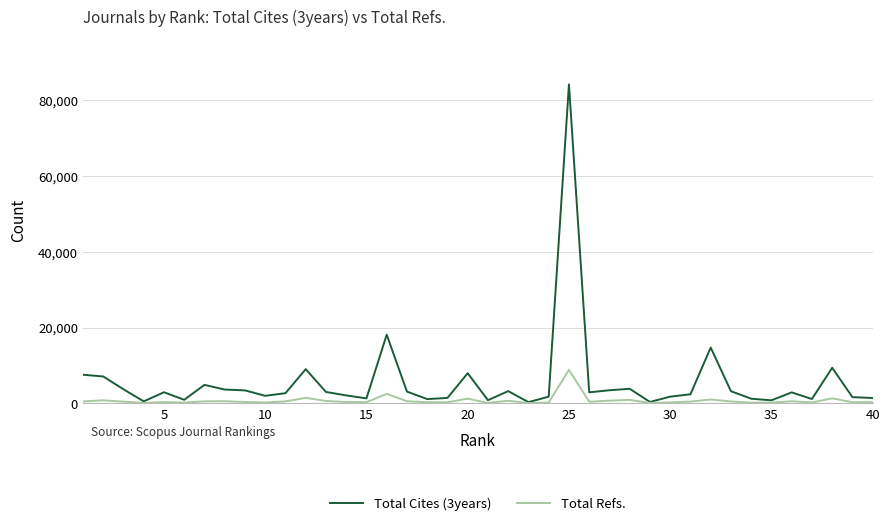

Which series has the largest range (max minus min)?

Total Cites (3years)